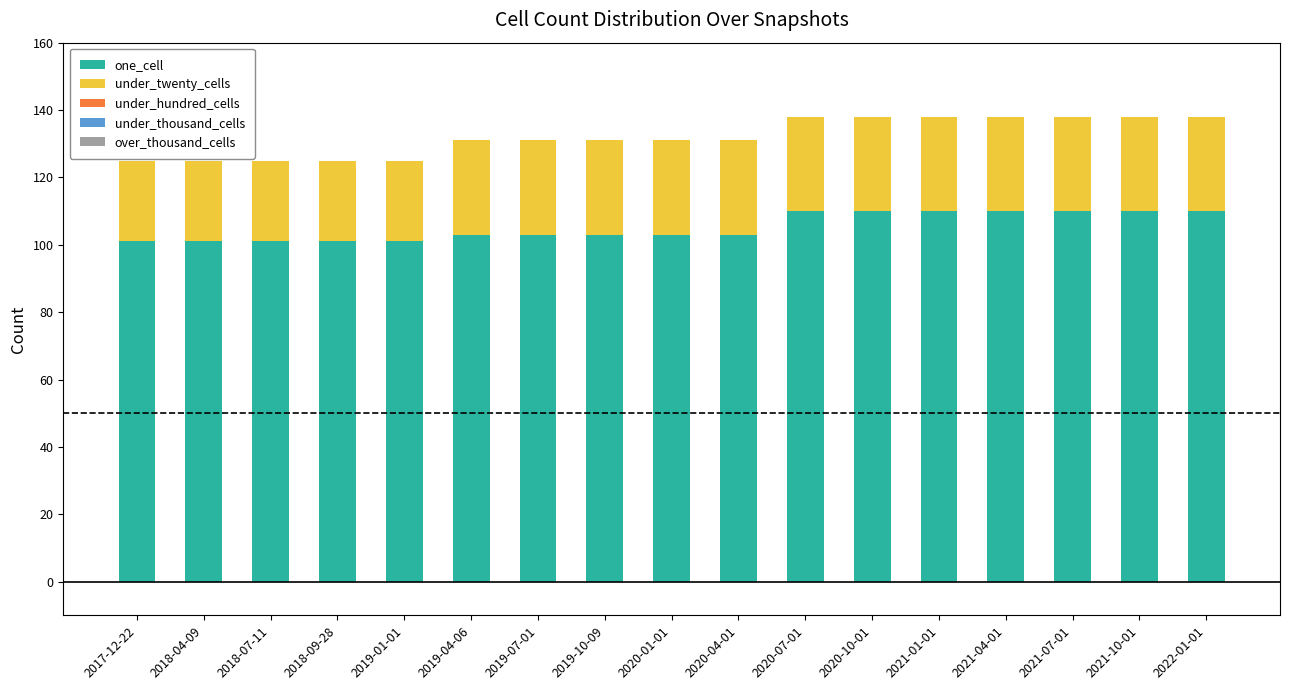

What is the sum of all one_cell values?

1790